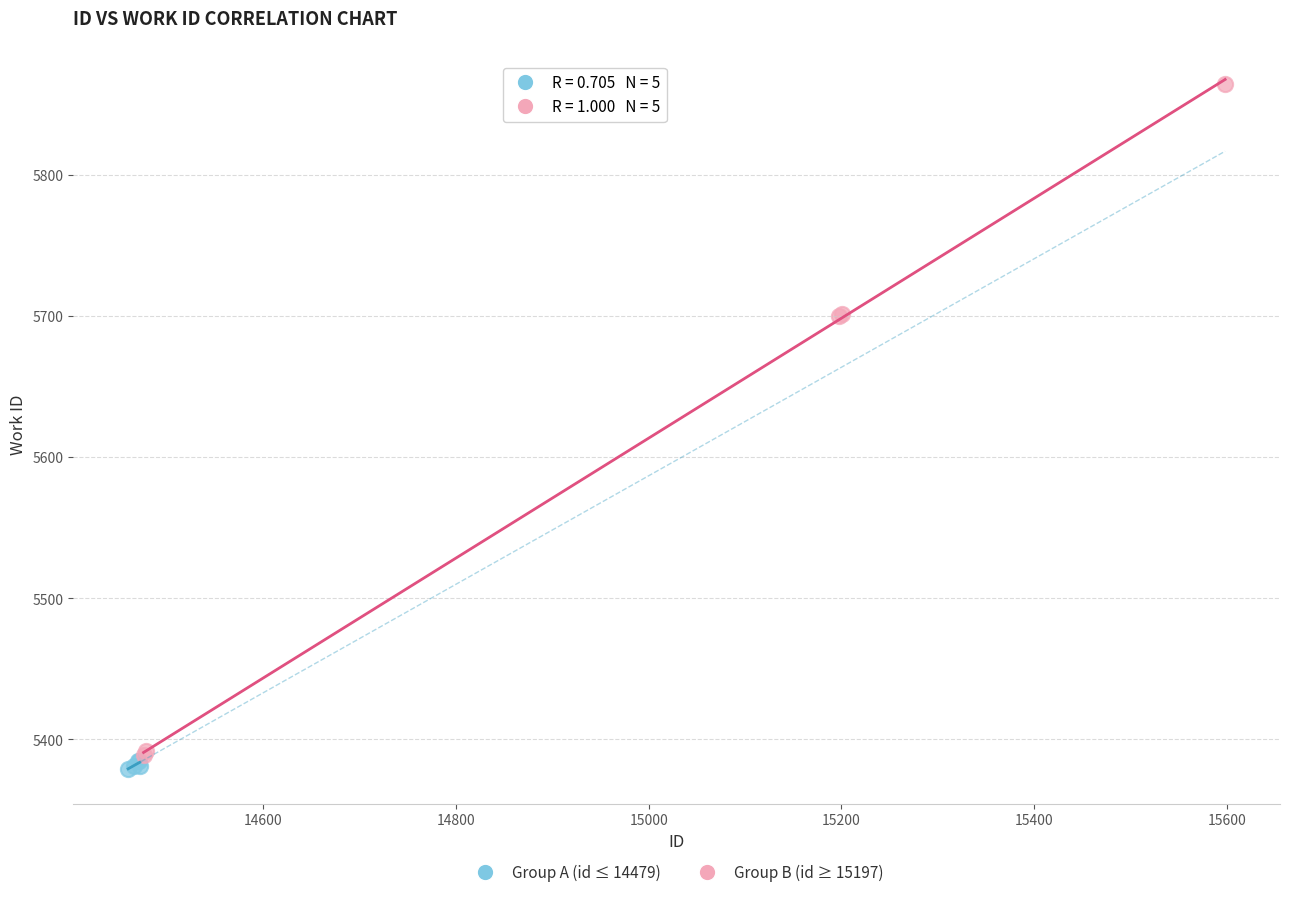

Which series has the widest spread of Y values?

Group B (id ≥ 15197)